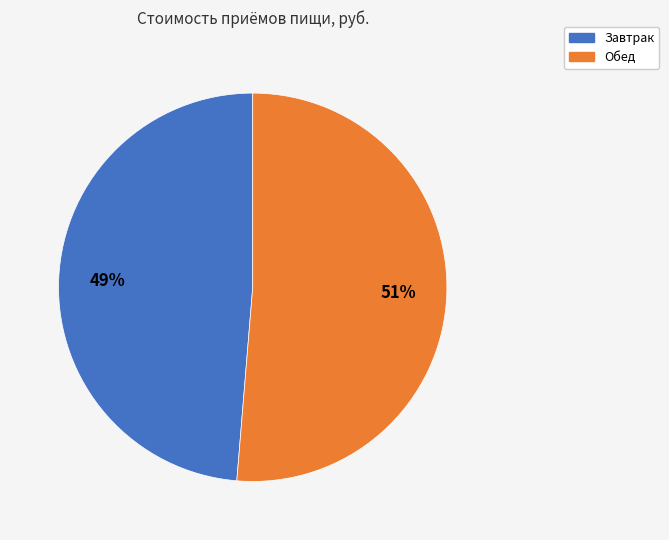

Rank the categories by value from highest to lowest.

Обед, Завтрак